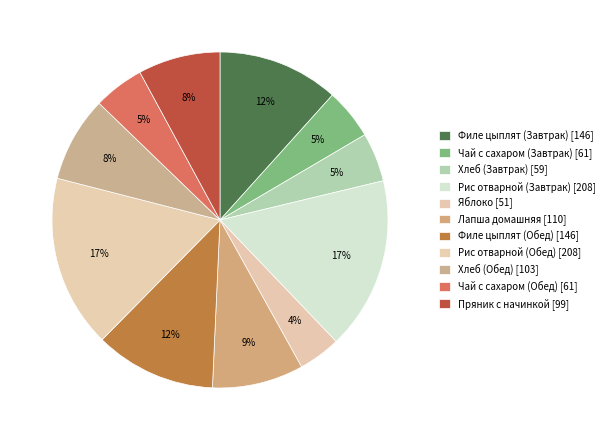

How many segments does this pie chart have?

11